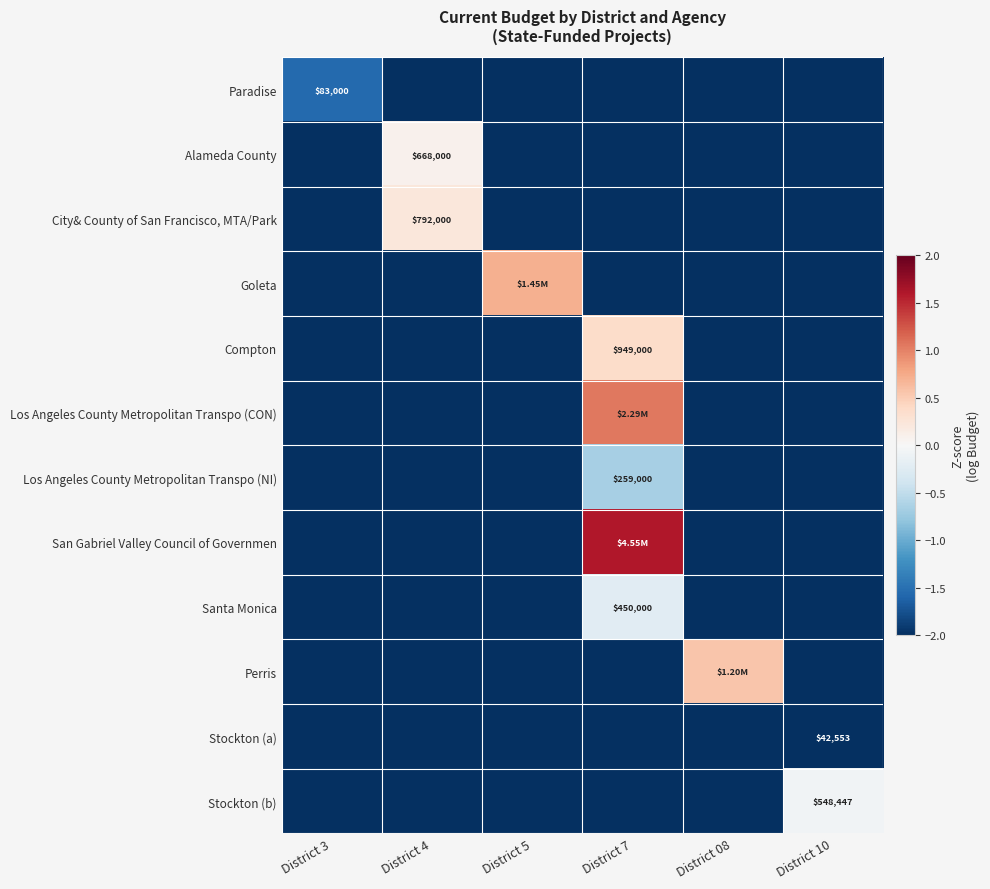

How many values in the City& County of San Francisco, MTA/Park series exceed -2?

1